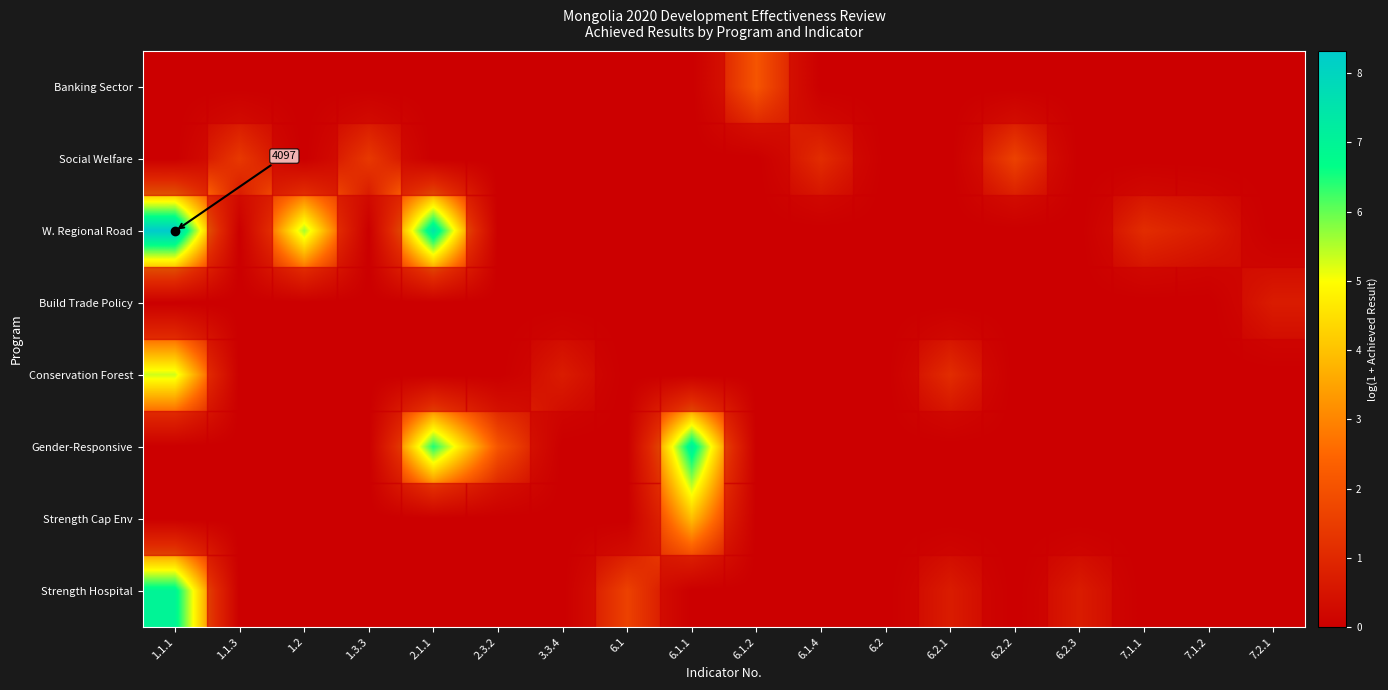

What is the average value of the Strength Hospital series?

0.6